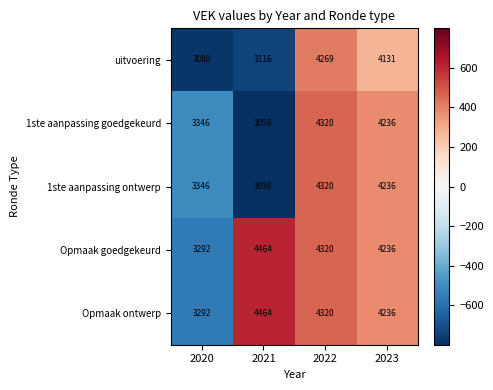

What is the difference between the highest and lowest values at 2021?

1405